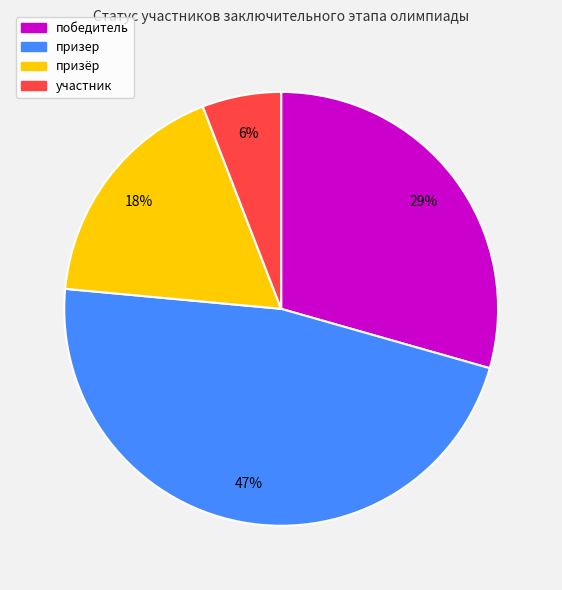

Does any single category account for the majority?

No